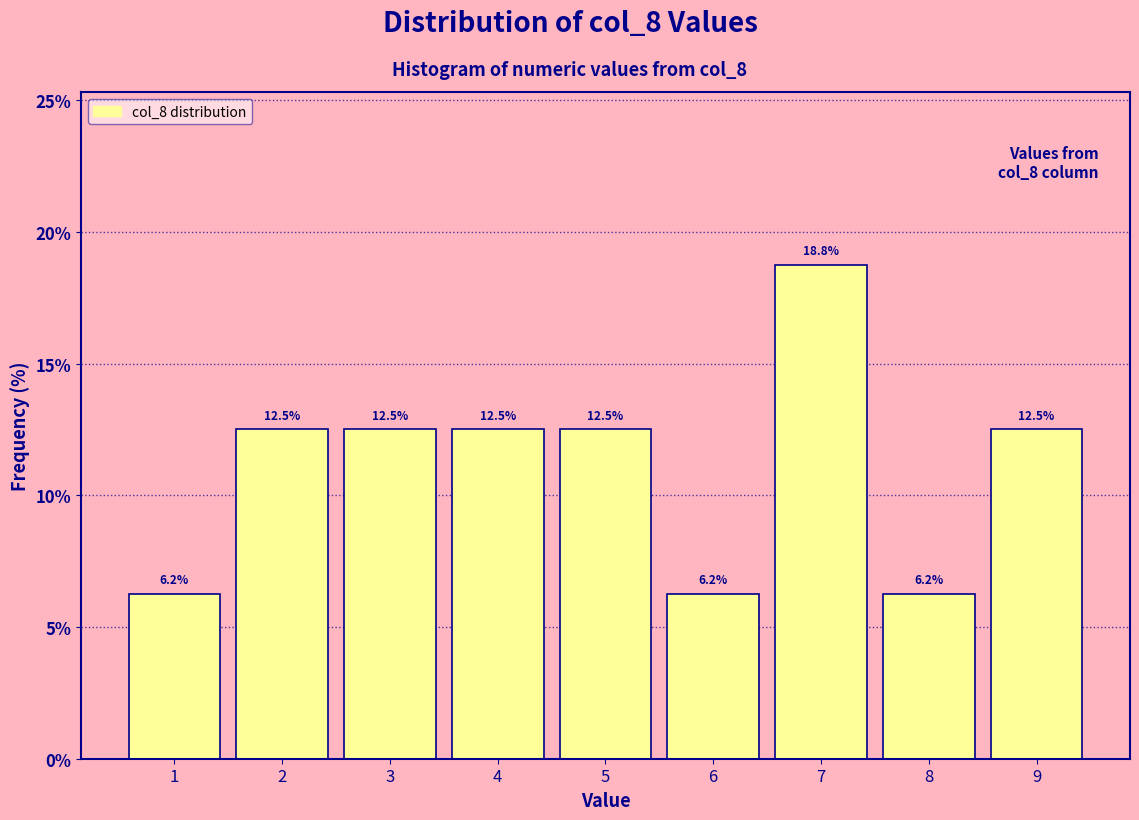

Reading left to right, transcribe this chart: for each bar, give the range it covers on the x-axis and its height.

0.5 to 1.5: 6.2
1.5 to 2.5: 12.5
2.5 to 3.5: 12.5
3.5 to 4.5: 12.5
4.5 to 5.5: 12.5
5.5 to 6.5: 6.2
6.5 to 7.5: 18.8
7.5 to 8.5: 6.2
8.5 to 9.5: 12.5